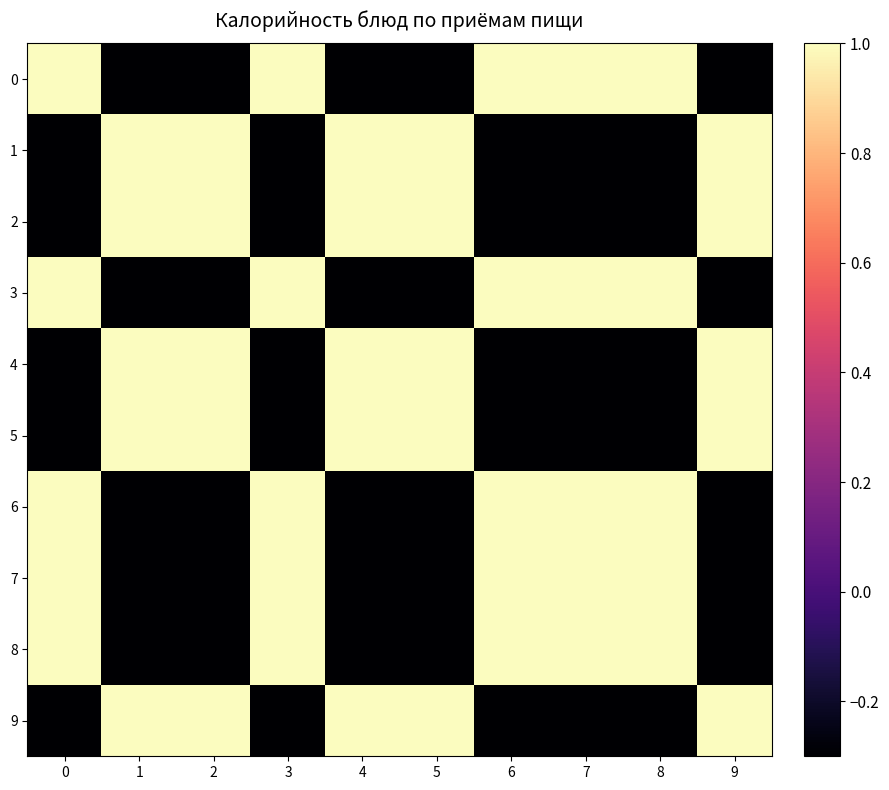

Reading right to left, extract all data points from this chart.

0: 9=-1.0	8=1.0	7=1.0	6=1.0	5=-1.0	4=-1.0	3=1.0	2=-1.0	1=-1.0	0=1.0
1: 9=1.0	8=-1.0	7=-1.0	6=-1.0	5=1.0	4=1.0	3=-1.0	2=1.0	1=1.0	0=-1.0
2: 9=1.0	8=-1.0	7=-1.0	6=-1.0	5=1.0	4=1.0	3=-1.0	2=1.0	1=1.0	0=-1.0
3: 9=-1.0	8=1.0	7=1.0	6=1.0	5=-1.0	4=-1.0	3=1.0	2=-1.0	1=-1.0	0=1.0
4: 9=1.0	8=-1.0	7=-1.0	6=-1.0	5=1.0	4=1.0	3=-1.0	2=1.0	1=1.0	0=-1.0
5: 9=1.0	8=-1.0	7=-1.0	6=-1.0	5=1.0	4=1.0	3=-1.0	2=1.0	1=1.0	0=-1.0
6: 9=-1.0	8=1.0	7=1.0	6=1.0	5=-1.0	4=-1.0	3=1.0	2=-1.0	1=-1.0	0=1.0
7: 9=-1.0	8=1.0	7=1.0	6=1.0	5=-1.0	4=-1.0	3=1.0	2=-1.0	1=-1.0	0=1.0
8: 9=-1.0	8=1.0	7=1.0	6=1.0	5=-1.0	4=-1.0	3=1.0	2=-1.0	1=-1.0	0=1.0
9: 9=1.0	8=-1.0	7=-1.0	6=-1.0	5=1.0	4=1.0	3=-1.0	2=1.0	1=1.0	0=-1.0